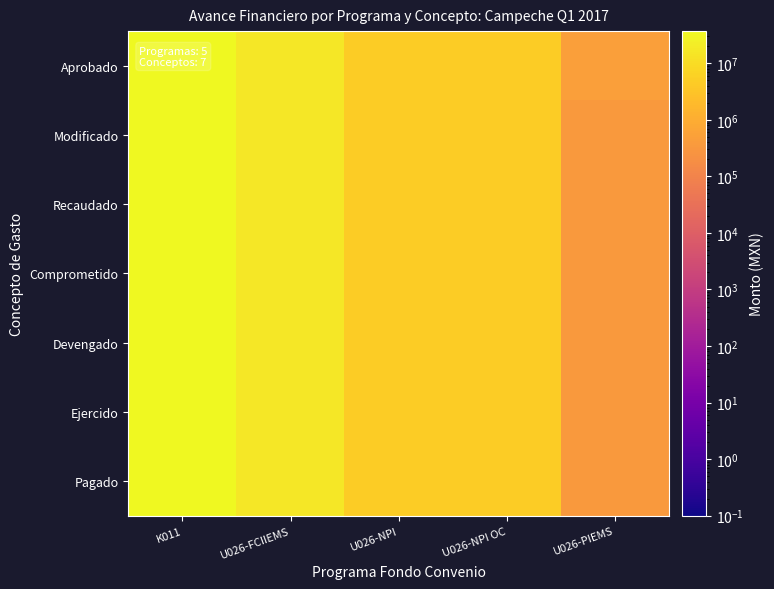

Which series has the widest spread of values?

Aprobado